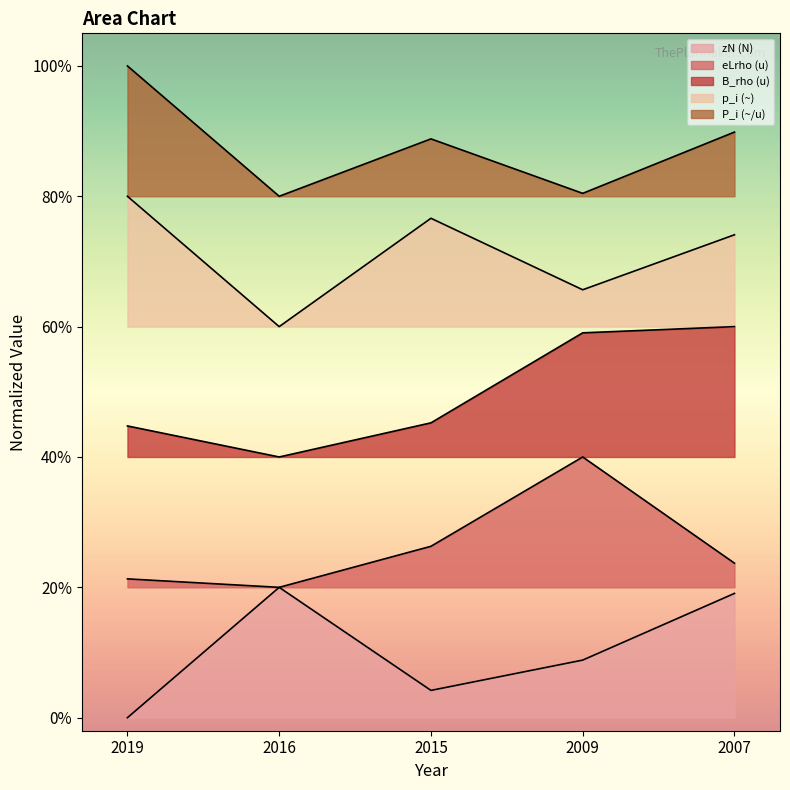

What is the difference between the P_i (~/u) values at 2019 and 2015?

0.1